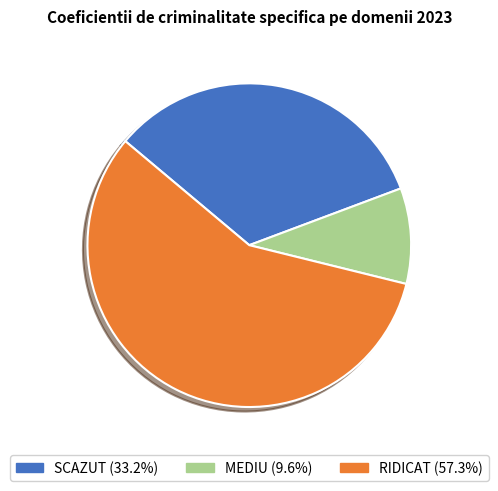

Is there a majority slice in this chart?

Yes